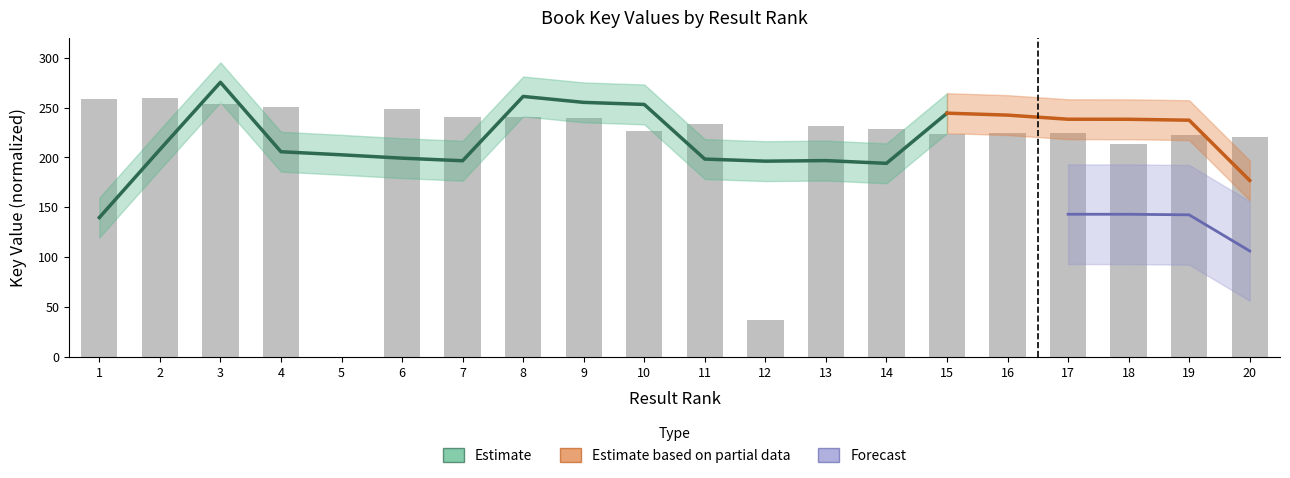

Reading right to left, what are all the values shown in this chart?

220.8	222.9	213.2	224.6	224.3	223.1	228.5	231.8	37.3	233.3	226.4	239.6	240.9	240.9	248.5	0.0	250.6	253.4	260.0	258.7